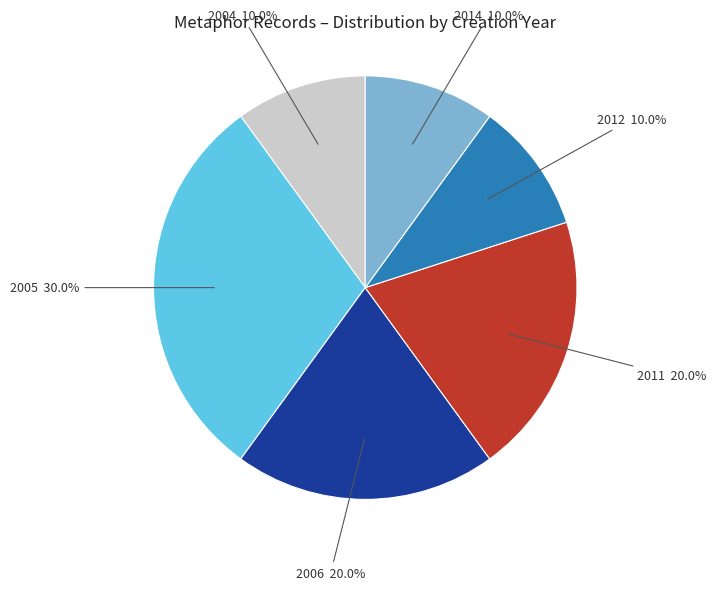

What percentage is NOT represented by 2011?

80.0%